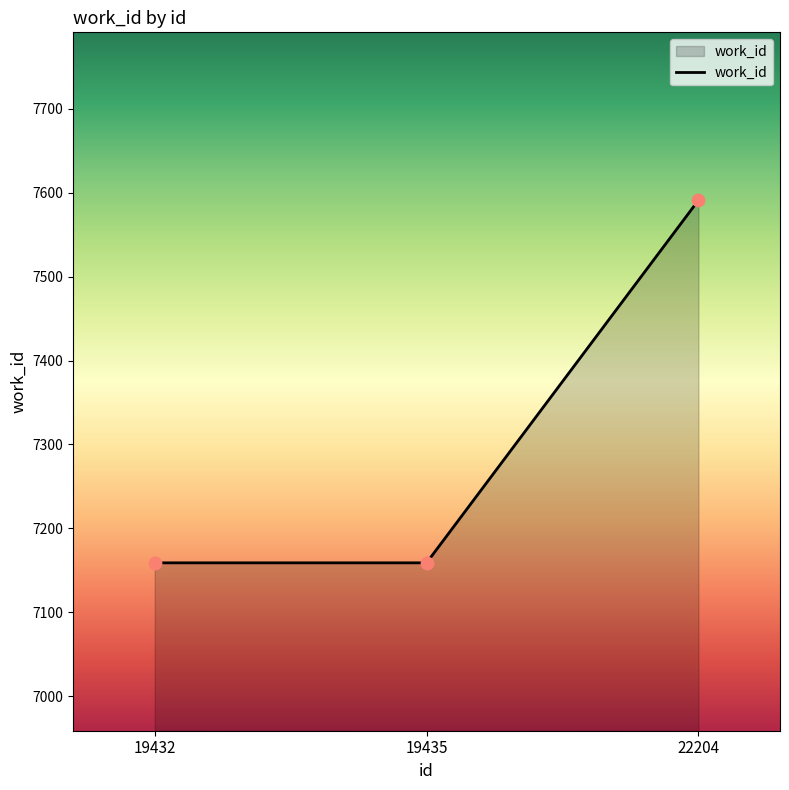

Approximately how many times larger is the value at 19435 compared to 19432?

1.0